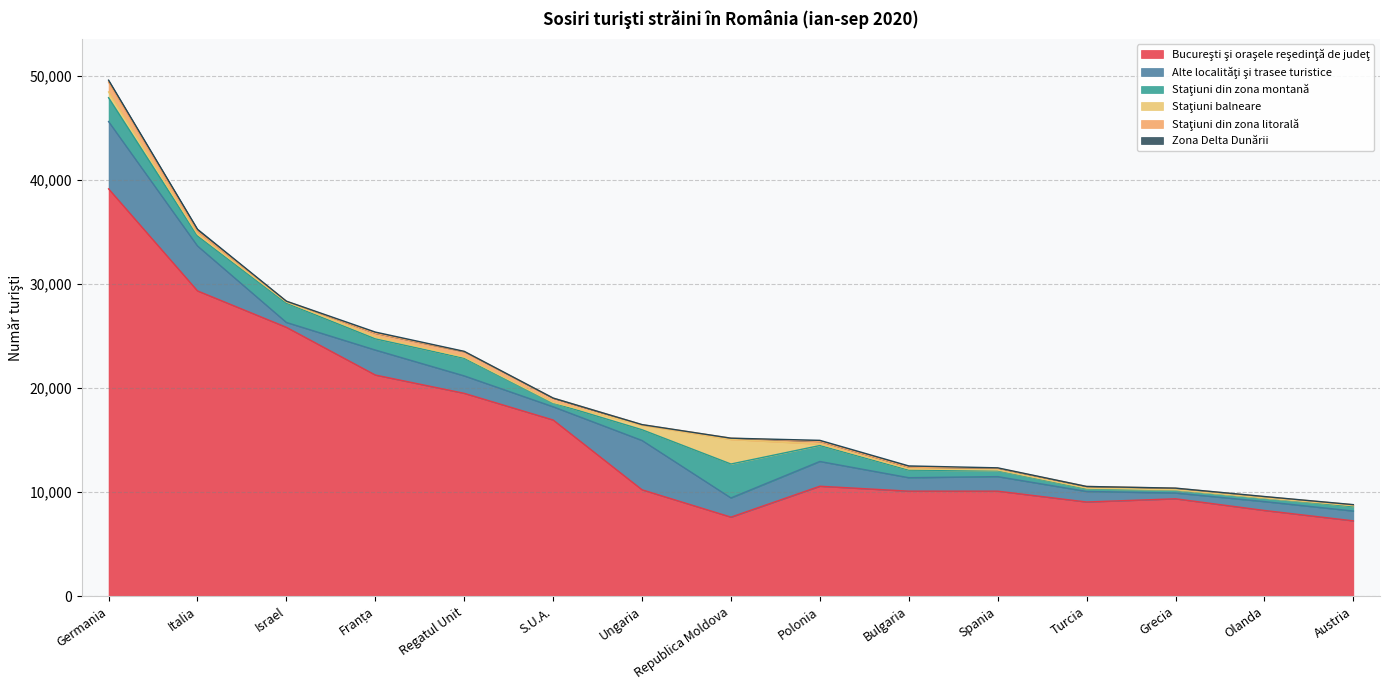

How many series are shown in this chart?

6